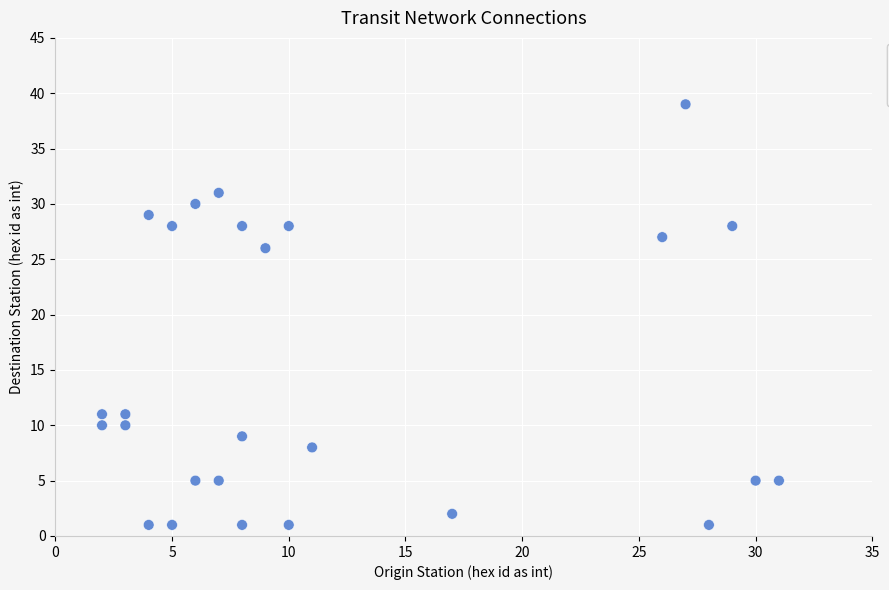

What Y value in the scatter plot is closest to 20?

26